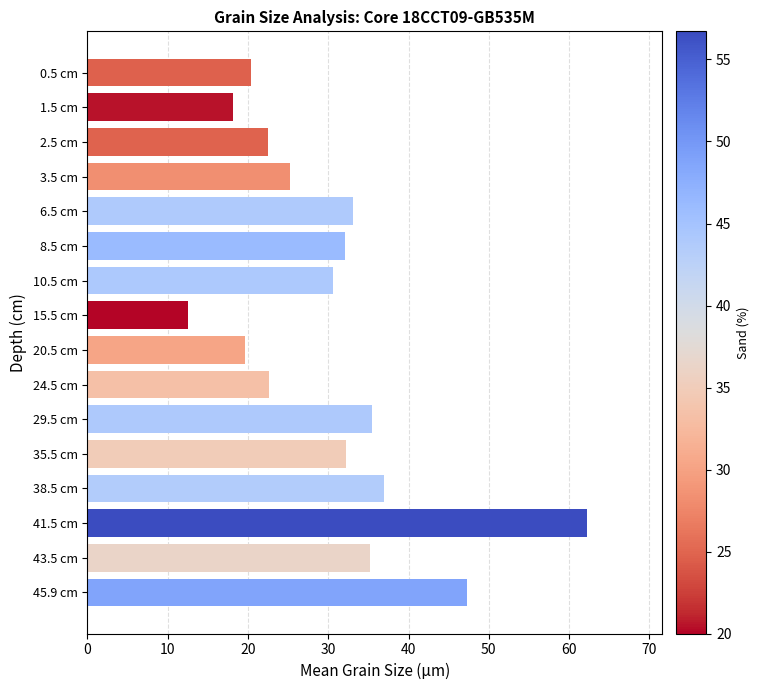

What is the change in value from 35.5 cm to 45.9 cm?

+15.2